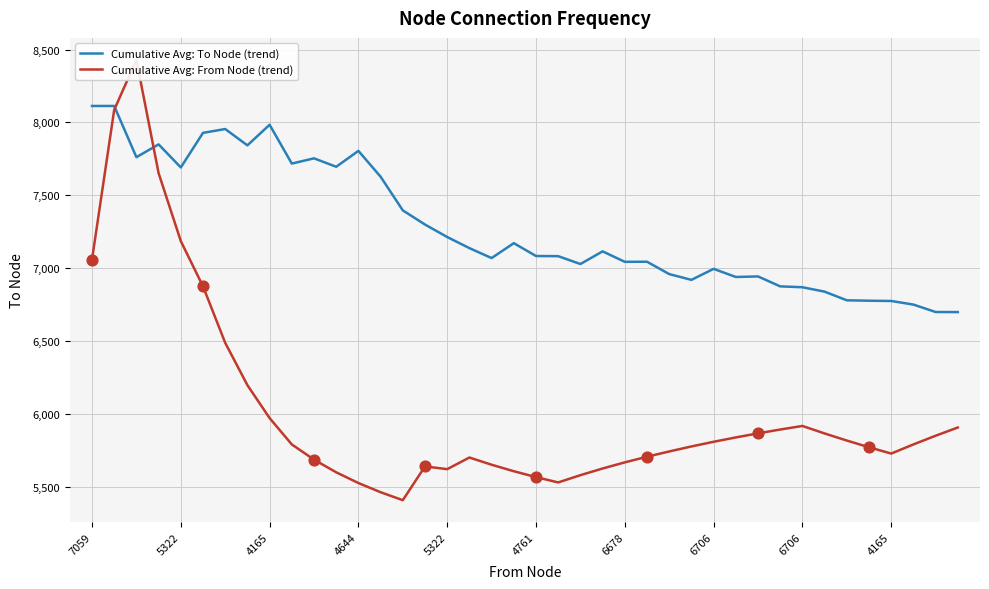

Is the value of Cumulative Avg: To Node (trend) at 17 greater than the value of Cumulative Avg: From Node (trend) at 32?

Yes